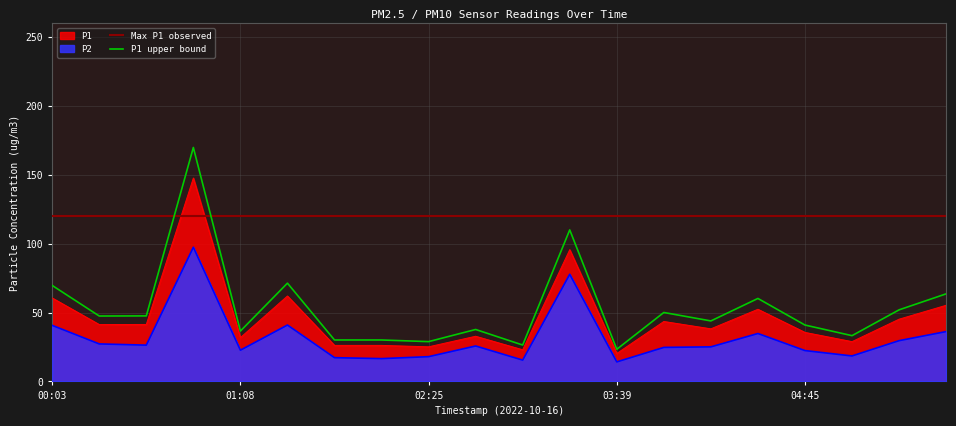

What is the minimum value shown in the chart?

14.2